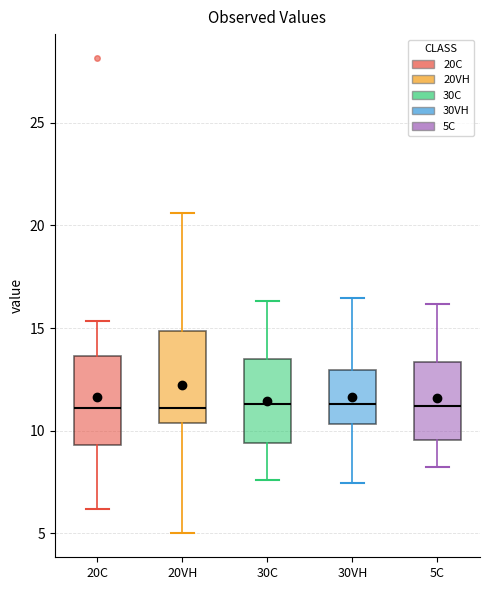

Where is the upper edge of the box for 5C on the y-axis? The values are not printed on the chart, so give them approximately, as read against the axis.

13.5